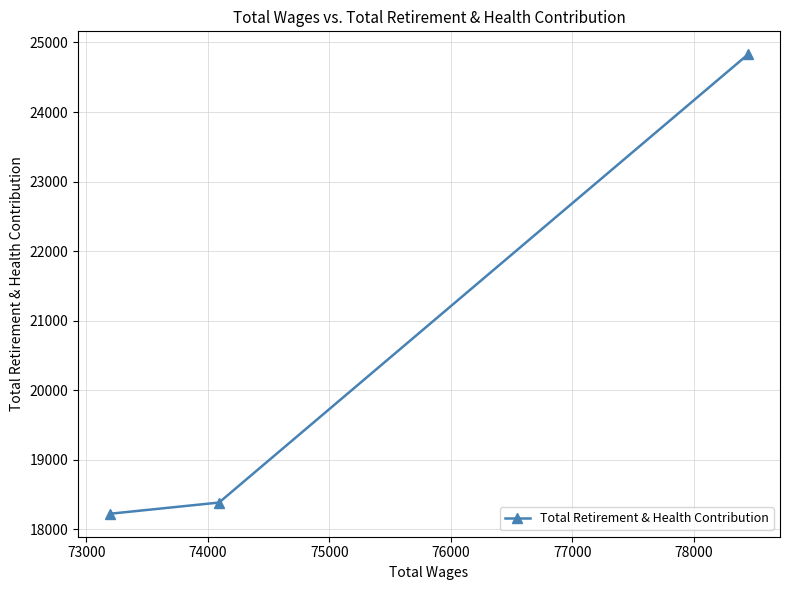

What is the sum of all values?

61441